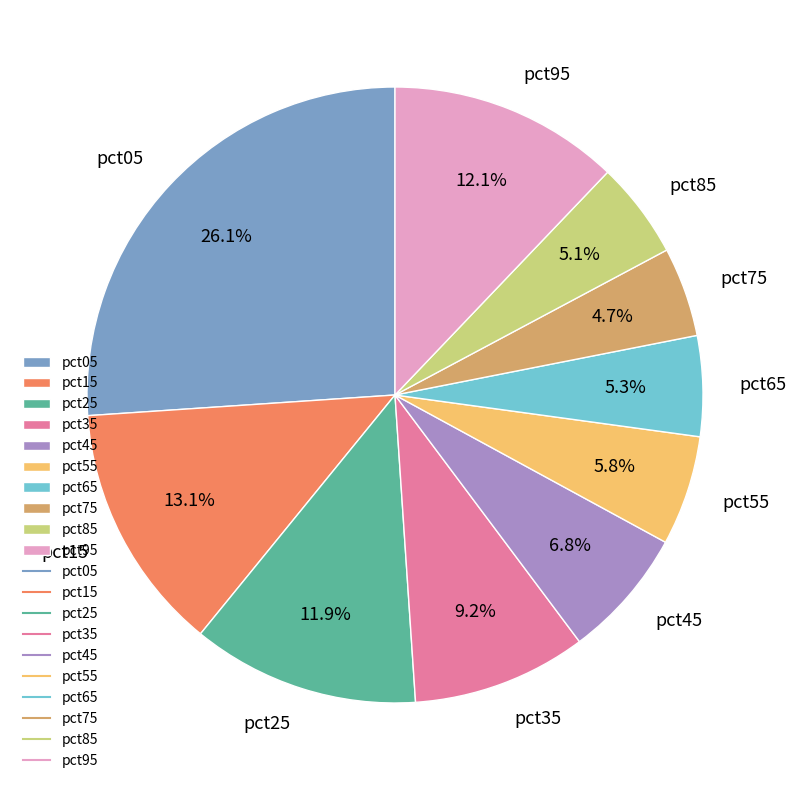

Is pct85 the majority of the pie?

No